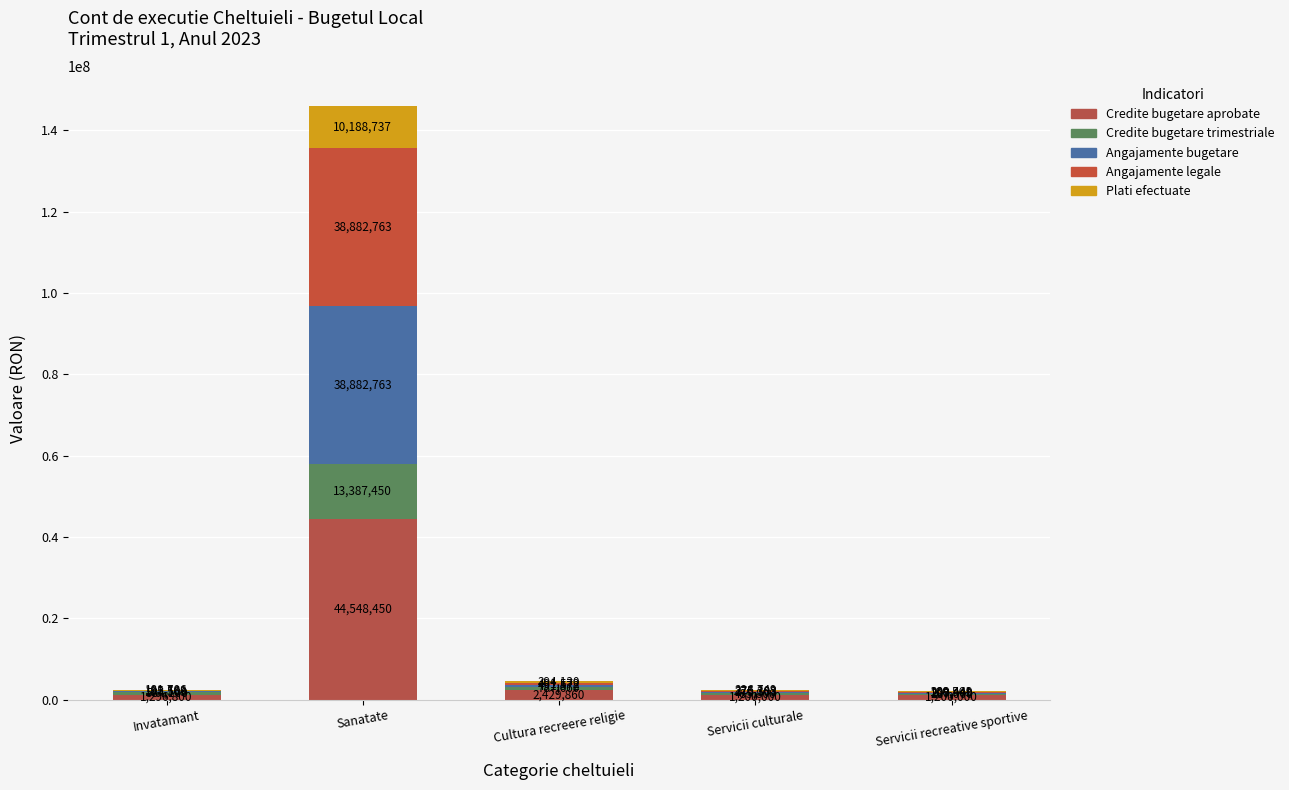

Between Invatamant and Cultura recreere religie, which is larger?

Cultura recreere religie